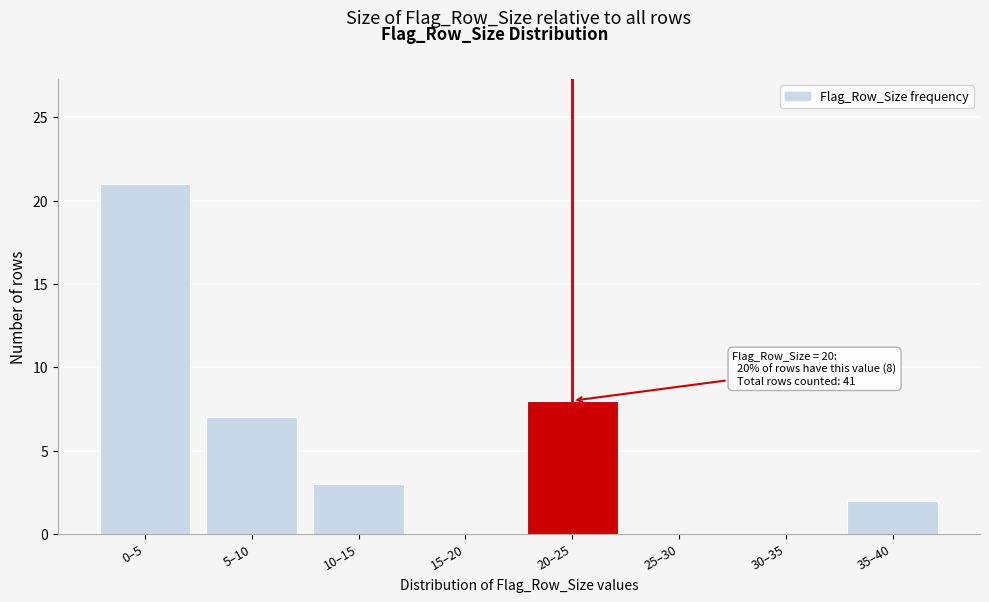

Reading left to right, list all the values displayed in this chart.

0–5=21	5–10=7	10–15=3	15–20=0	20–25=8	25–30=0	30–35=0	35–40=2